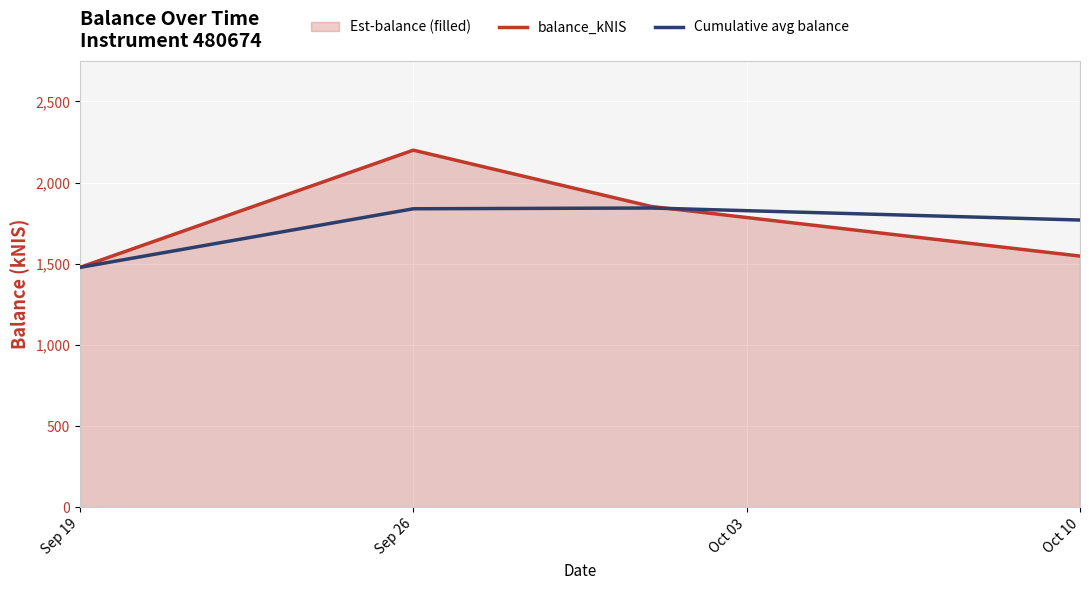

The value of Cumulative avg balance at Oct 10 is 1769.6. True or false?

True